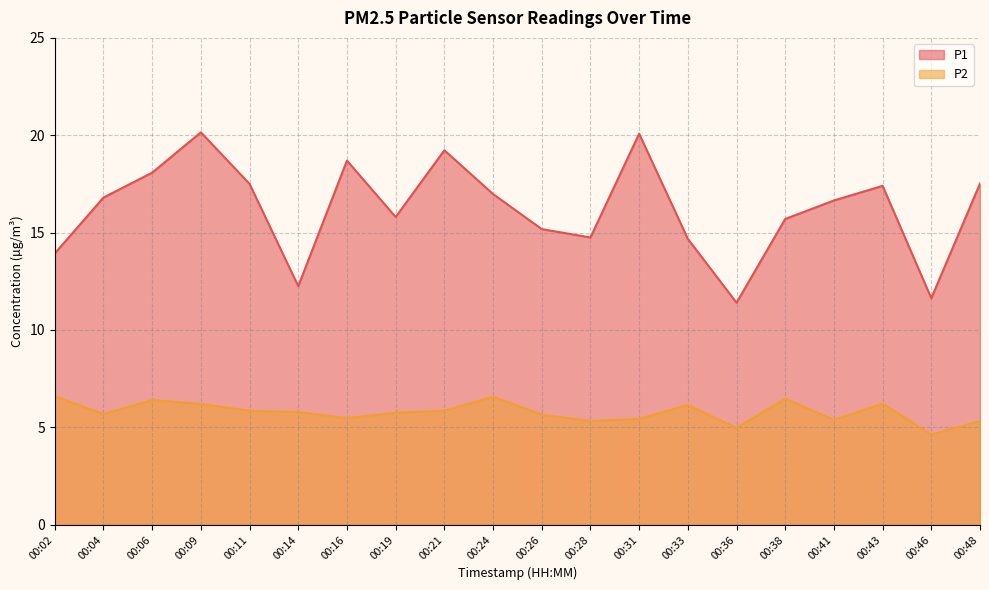

At 00:46, list the series in order from largest to smallest.

P1, P2